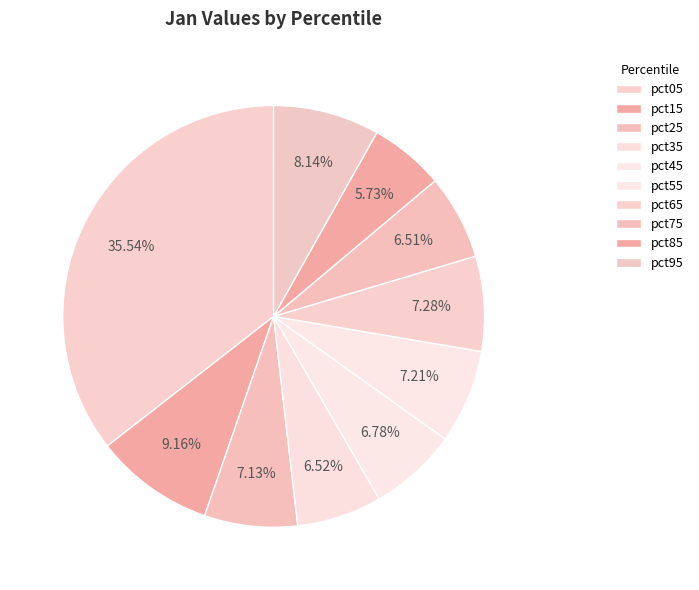

To the nearest percent, what is the combined percentage of pct25 and pct85?

13%